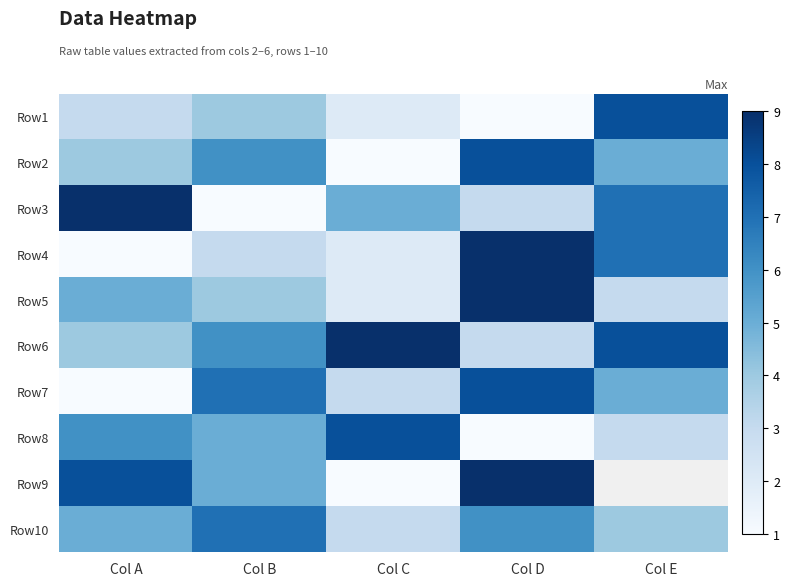

How many series are shown in this chart?

10